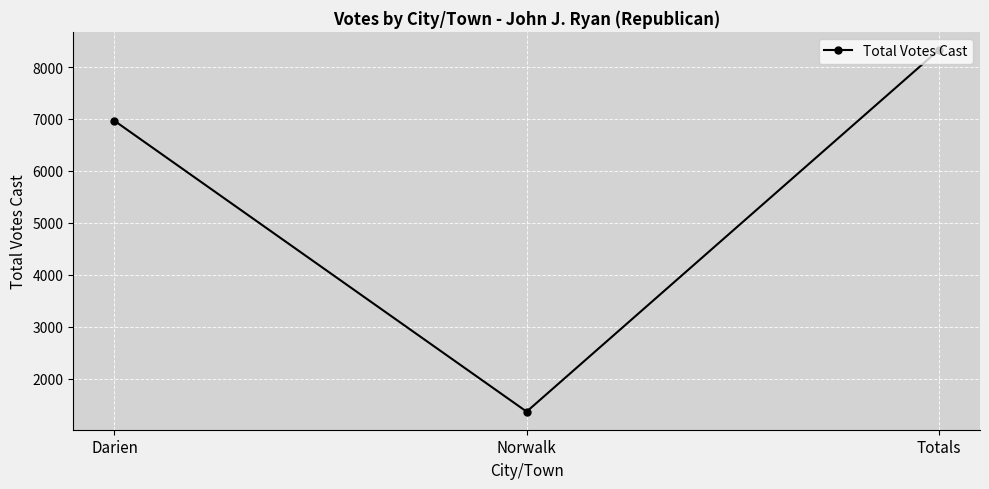

Which has a higher value, Darien or Norwalk?

Darien